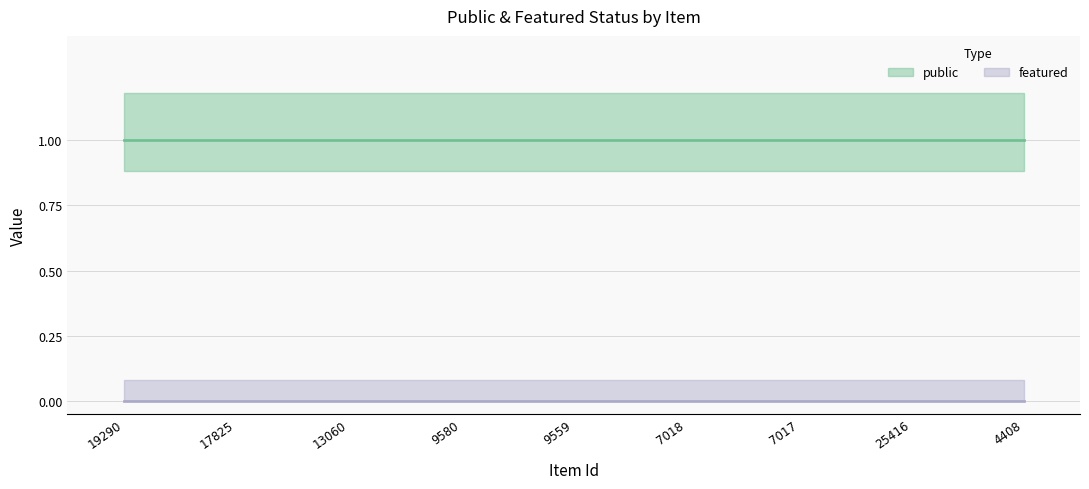

Reading left to right, transcribe all the data shown in this chart.

public: 19290=1	17825=1	13060=1	9580=1	9559=1	7018=1	7017=1	25416=1	4408=1
featured: 19290=0	17825=0	13060=0	9580=0	9559=0	7018=0	7017=0	25416=0	4408=0